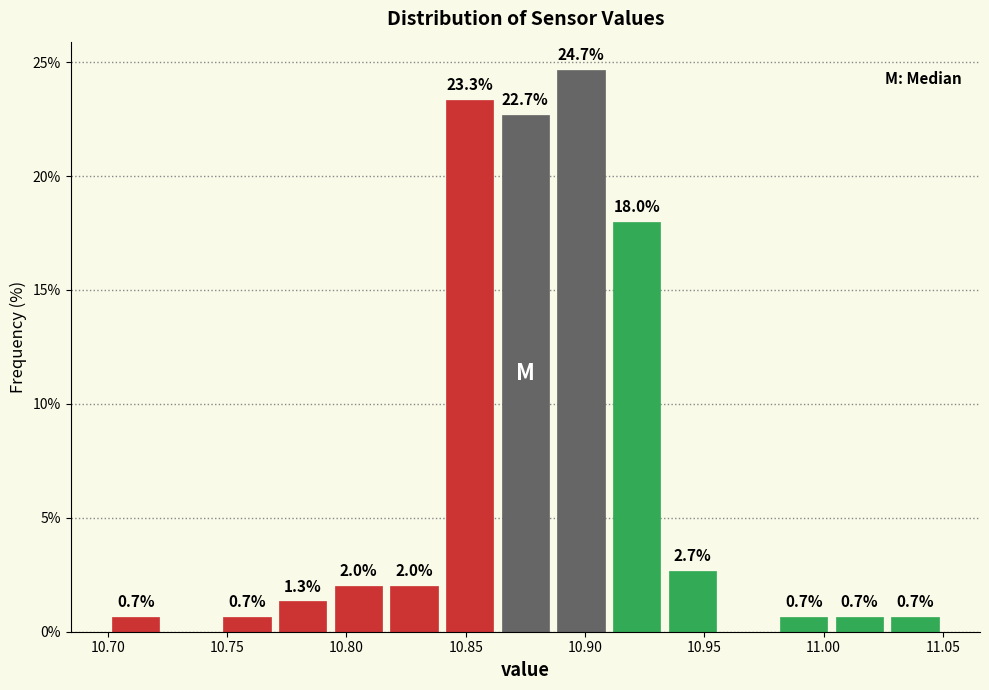

Which range on the x-axis has the tallest bar?

10.885 to 10.910